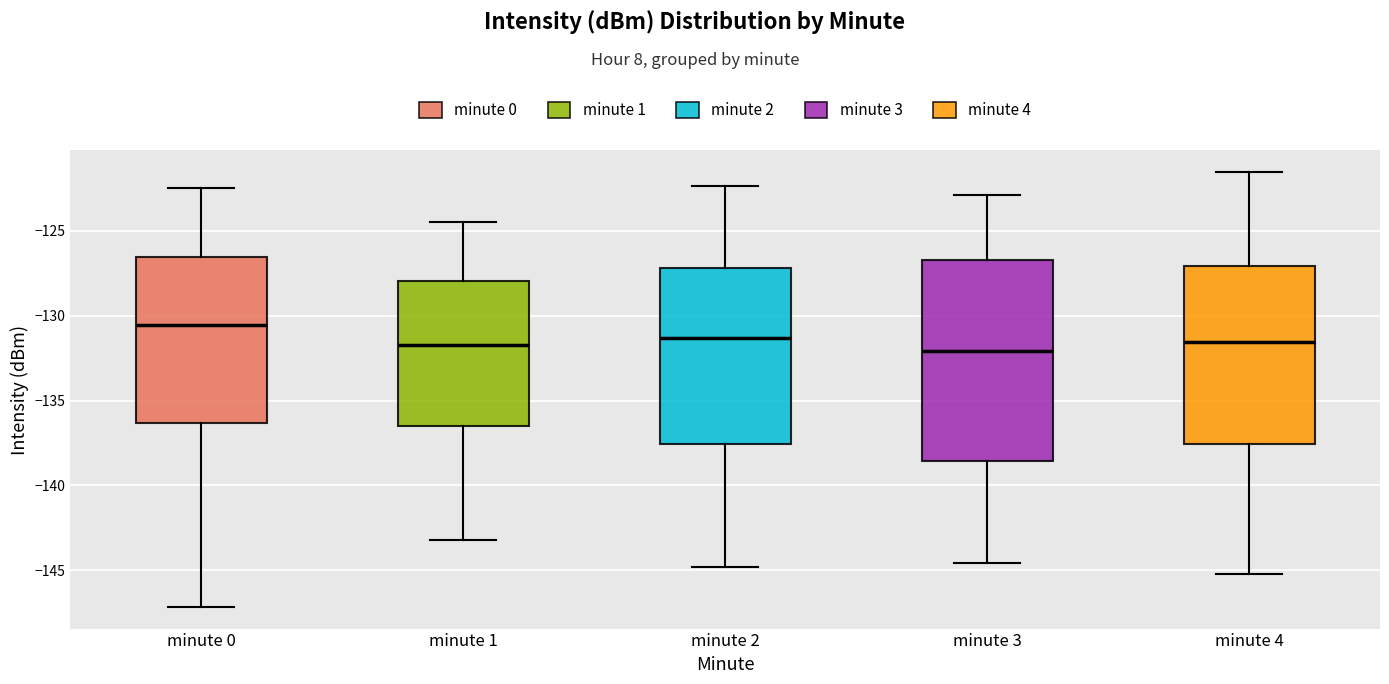

Reading left to right, read every box against the y-axis: the position of its median line, the range the box covers, and the ends of its whiskers. The values are not printed on the chart, so give them approximately, as read against the axis.

minute 0: median -130.5, box -136.5 to -126.5, whiskers -147.0 to -122.5
minute 1: median -132.0, box -136.5 to -128.0, whiskers -143.0 to -124.5
minute 2: median -131.5, box -137.5 to -127.0, whiskers -145.0 to -122.5
minute 3: median -132.0, box -138.5 to -126.5, whiskers -144.5 to -123.0
minute 4: median -131.5, box -137.5 to -127.0, whiskers -145.0 to -121.5